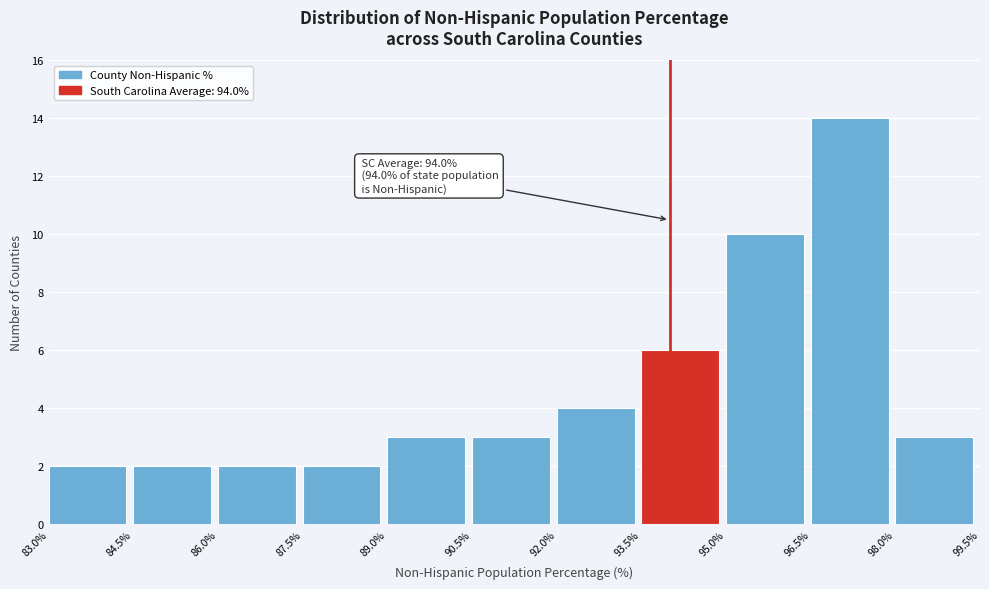

Over which range of the x-axis is the bar tallest?

96.5% to 98.0%